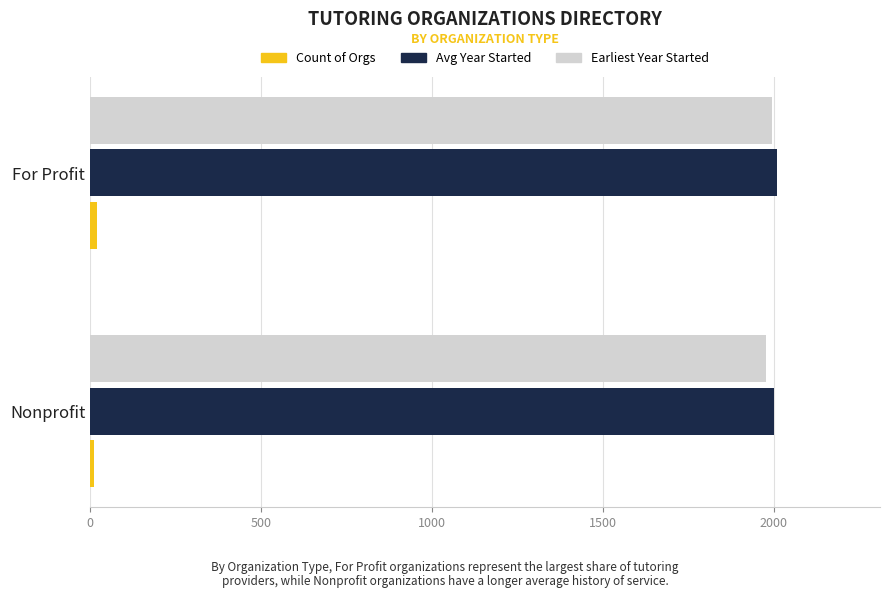

What is the greatest value displayed?

2010